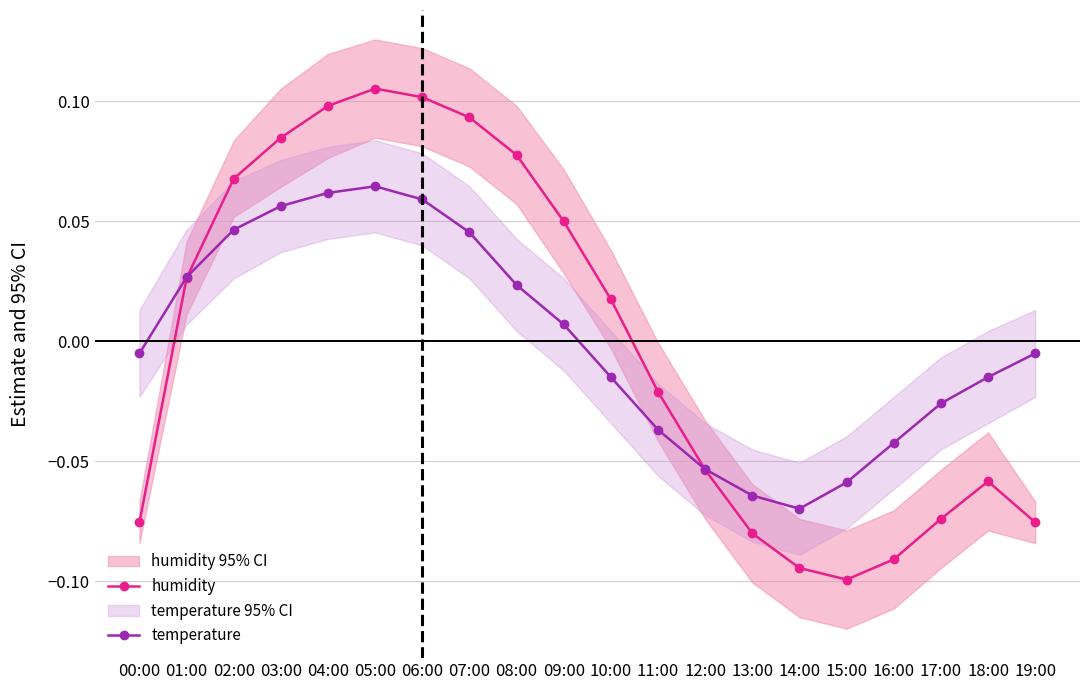

At 04:00, list the series in order from largest to smallest.

humidity, temperature